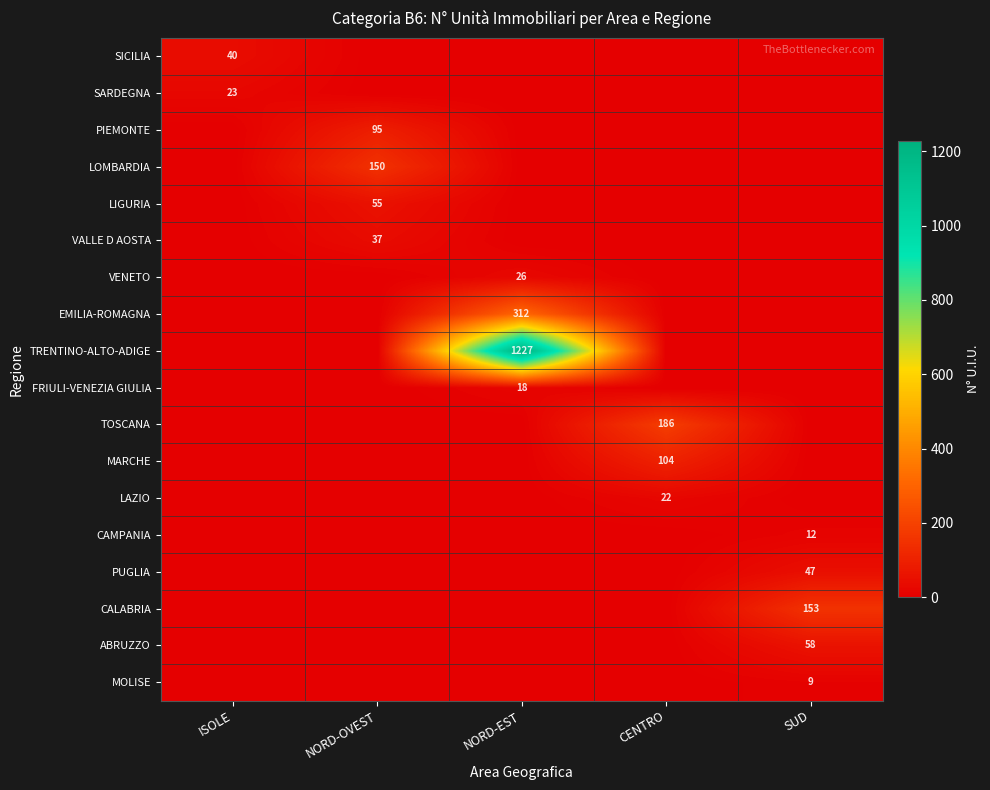

Which series has the largest range (max minus min)?

TRENTINO-ALTO-ADIGE